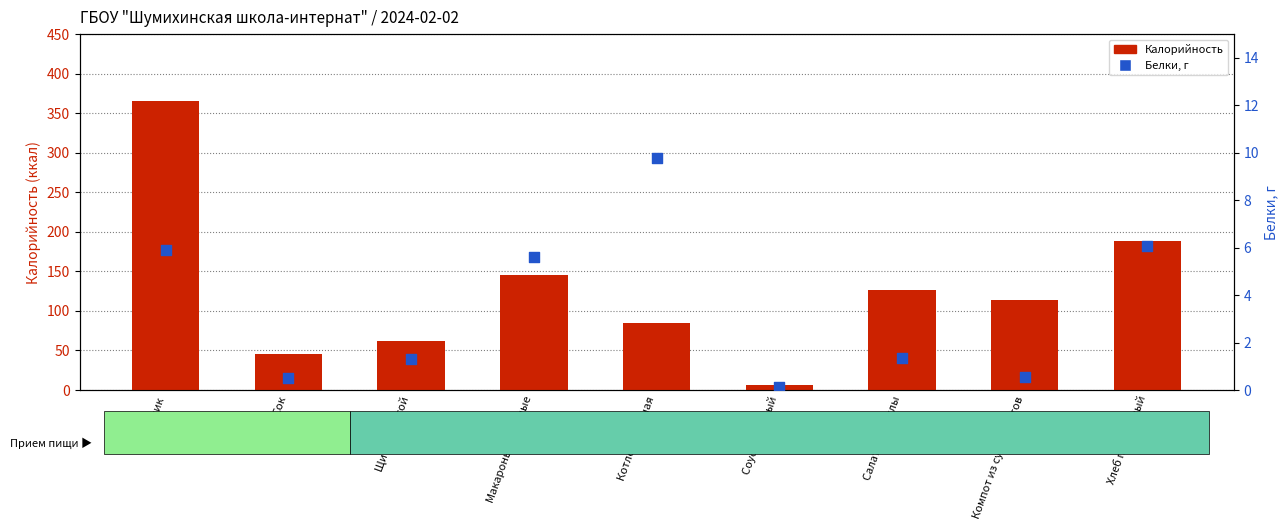

What is the total value across all series at Котлета рыбная?

94.6